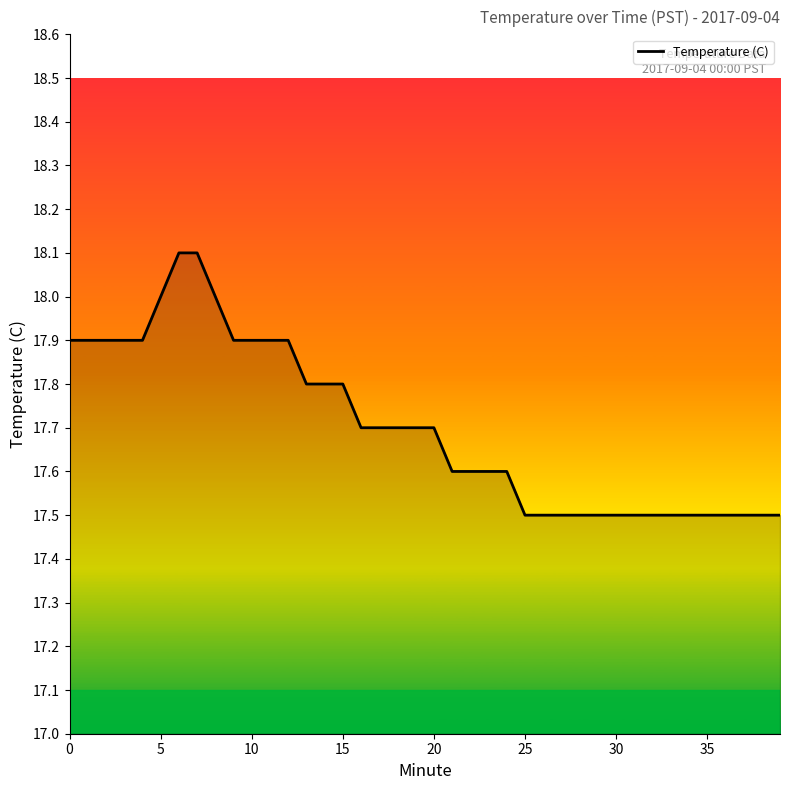

How many series are shown in this chart?

1